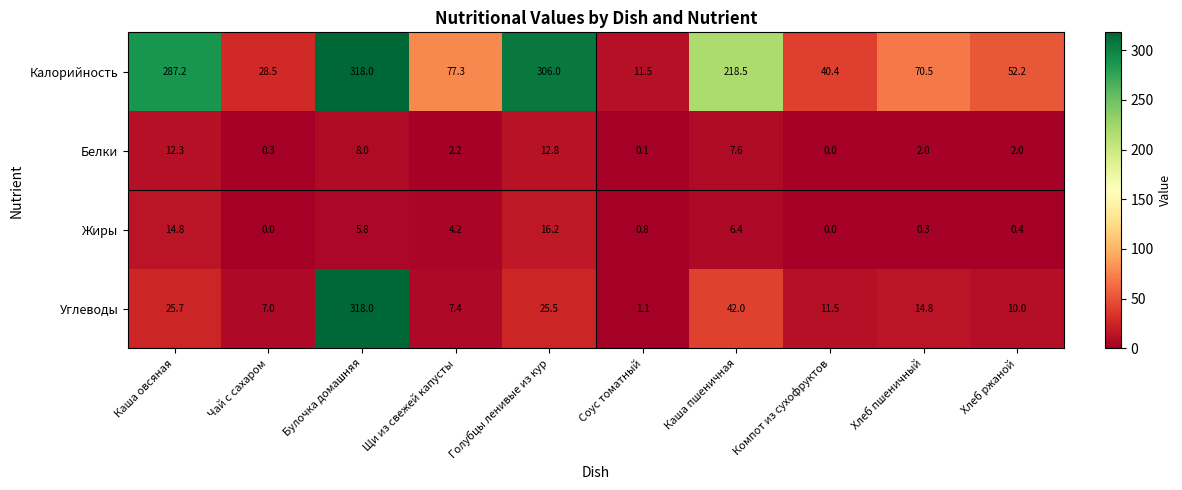

What is the approximate value of Углеводы at Чай с сахаром?

7.0